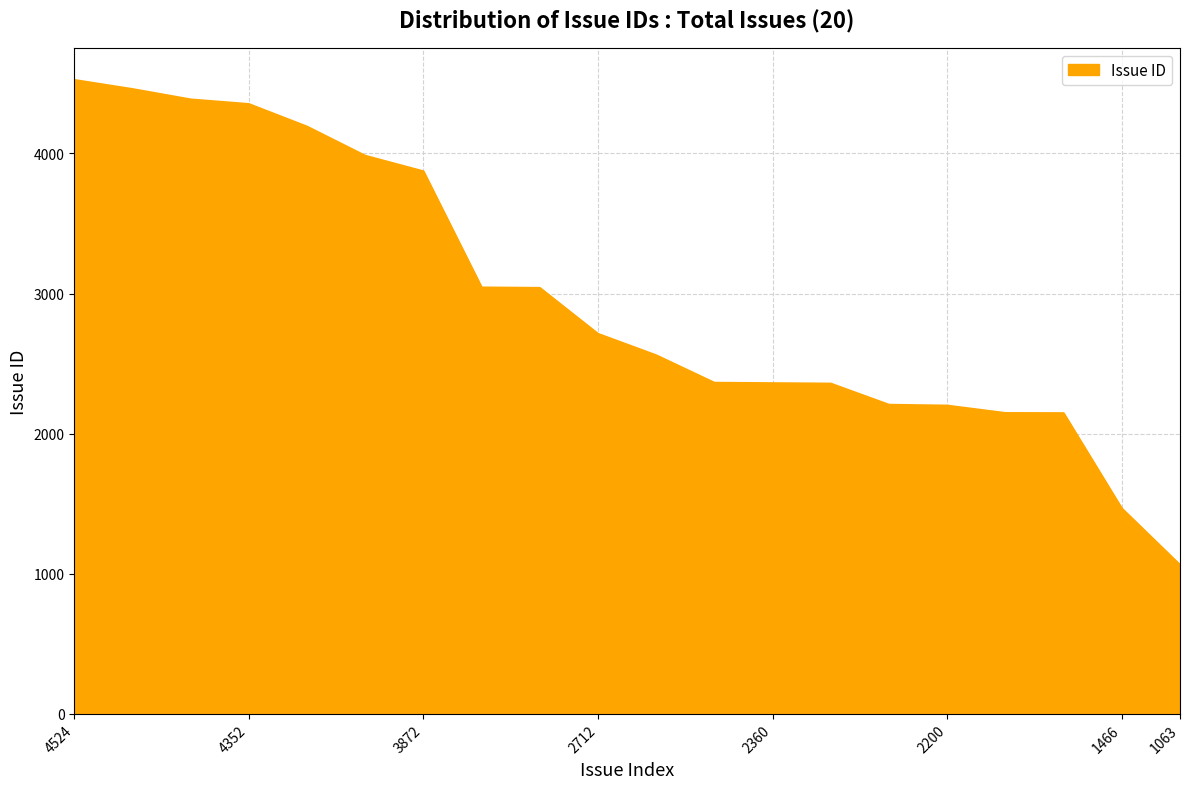

What is the greatest value displayed?

4524